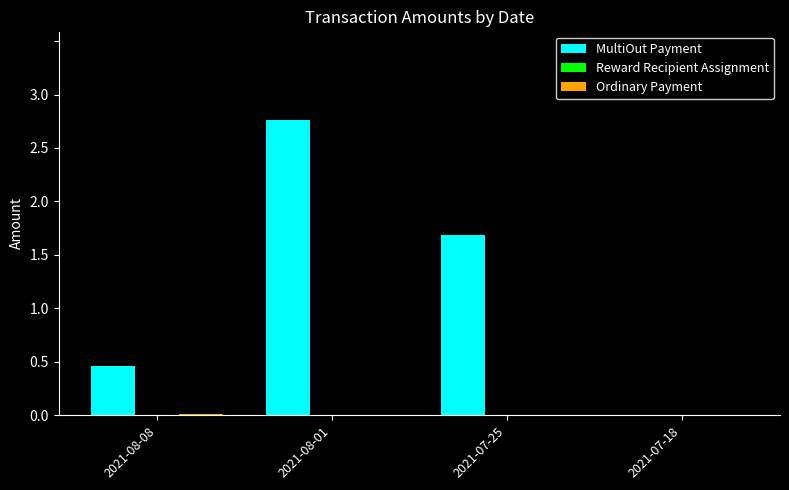

Is it true that MultiOut Payment equals 1.1 at 2021-07-25?

False